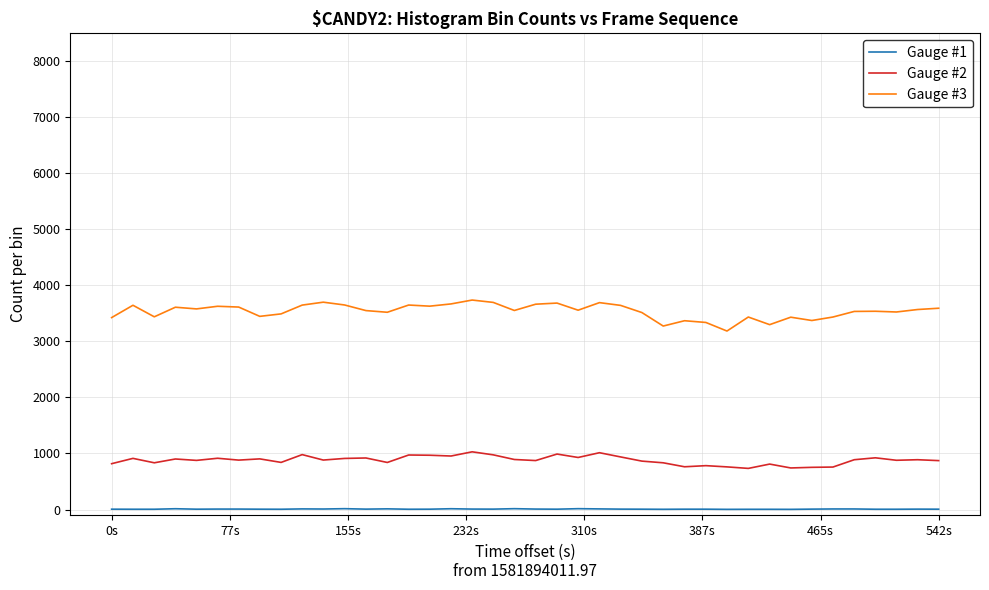

What is the greatest value displayed?

3739